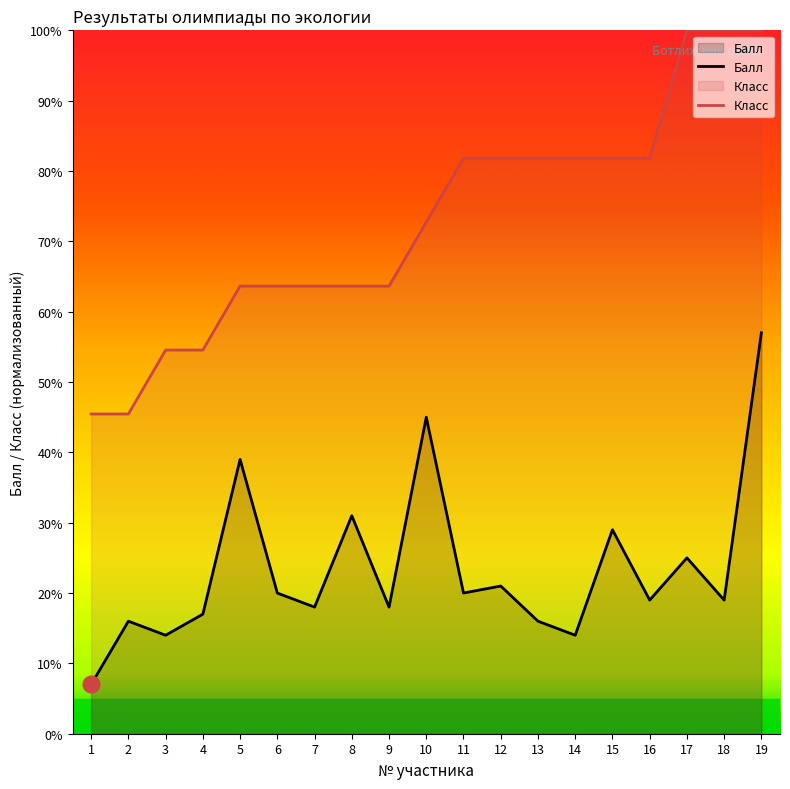

How many categories are shown in the chart?

19